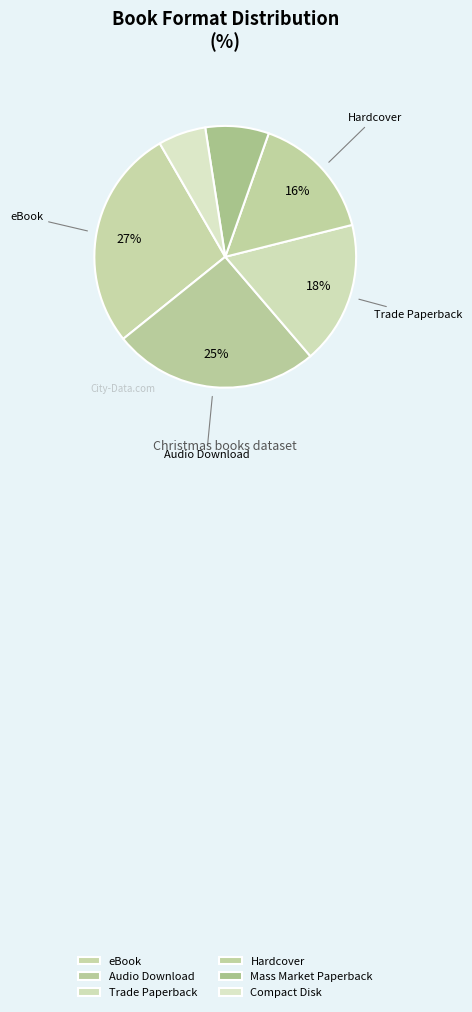

To the nearest percent, what is the average slice percentage?

17%